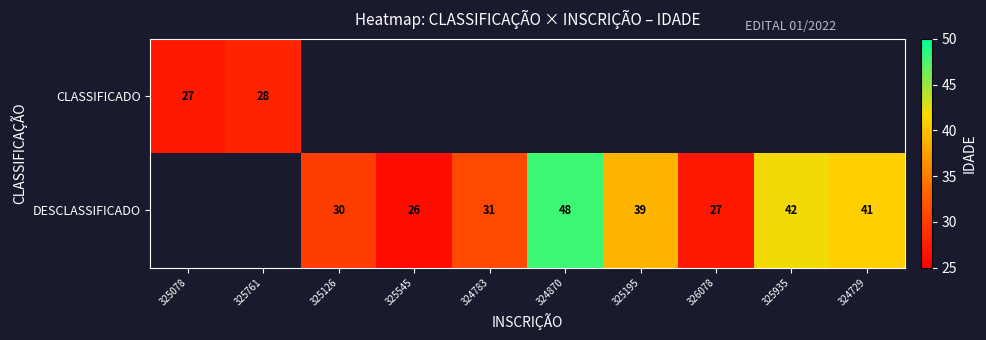

Count the number of data series in this chart.

2